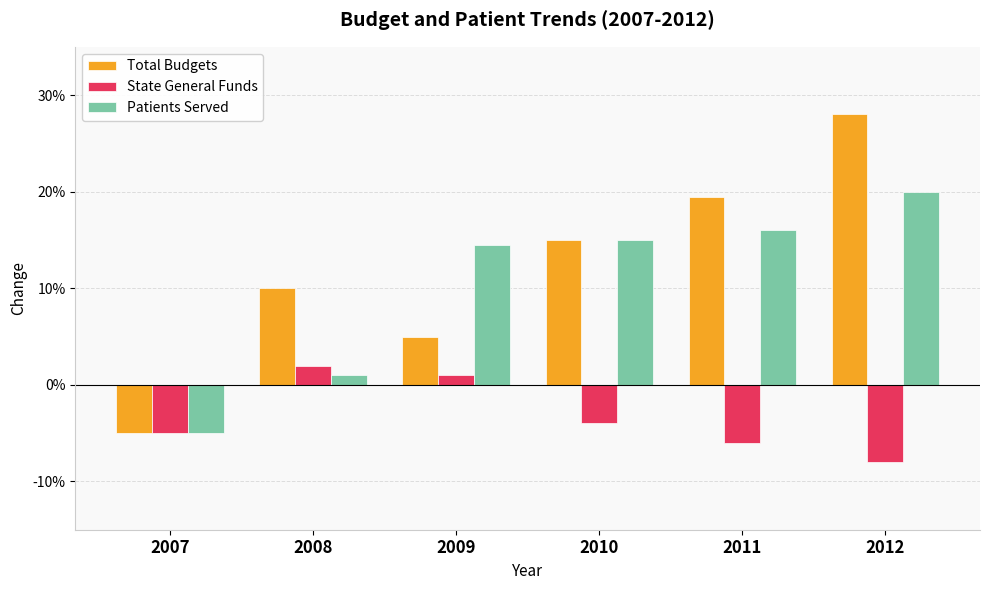

At which label does Total Budgets reach its minimum?

2007